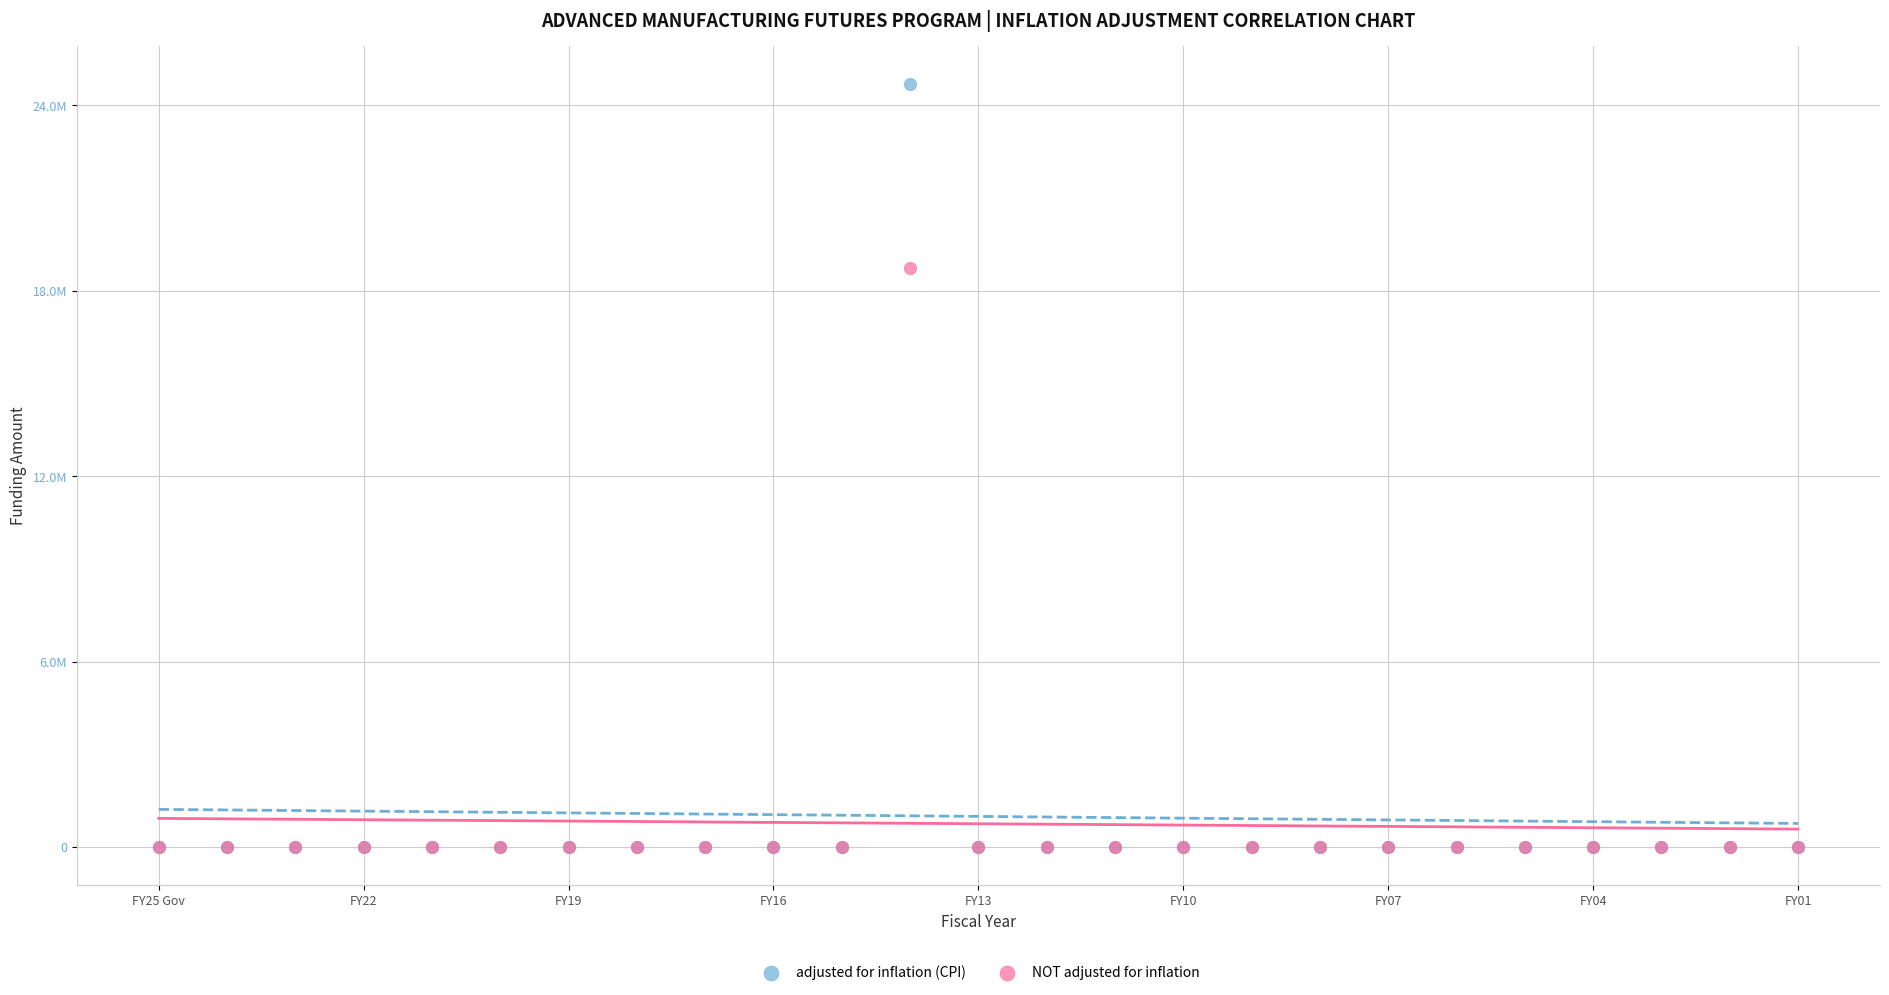

What are all the series names shown in the legend?

adjusted for inflation (CPI), NOT adjusted for inflation